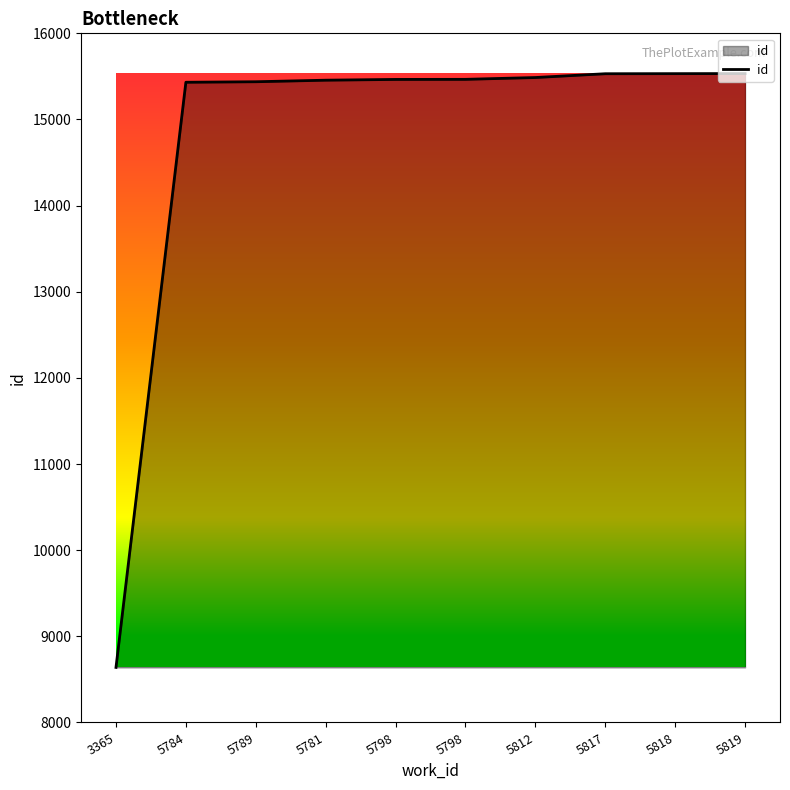

At which label is the value closest to 12086?

5784